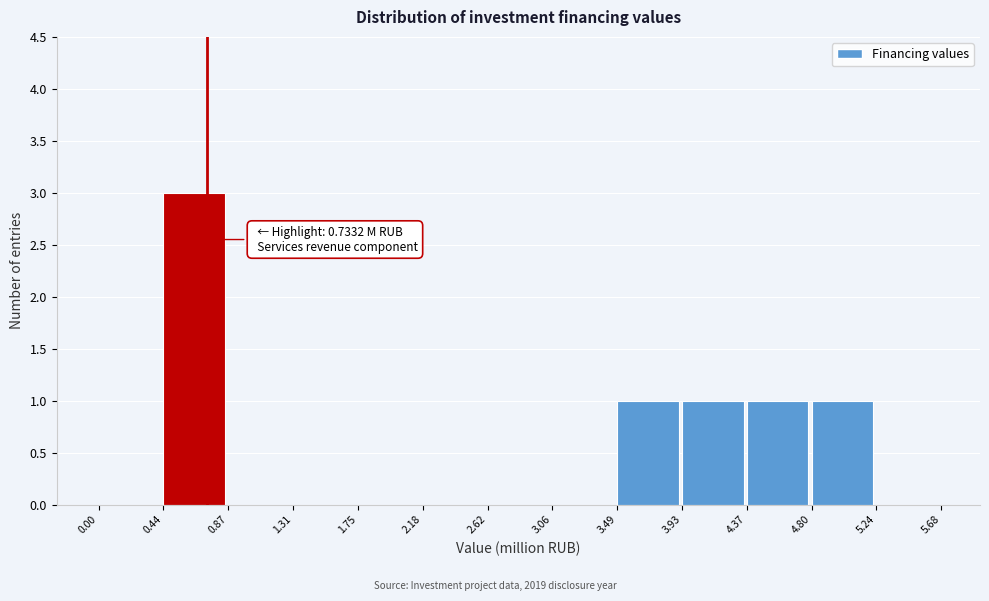

Over which range of the x-axis is the bar tallest?

0.44 to 0.87